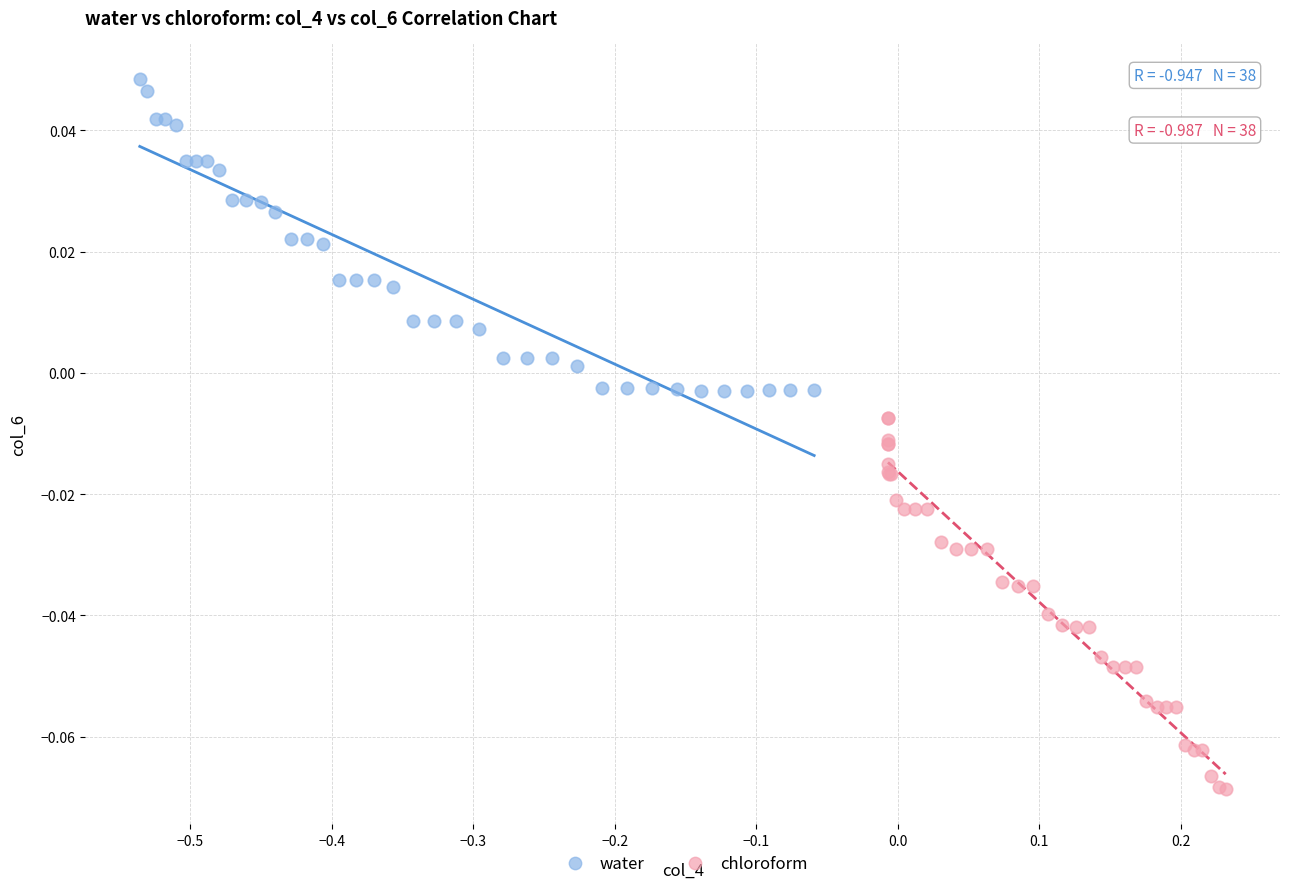

Which series contains the lowest Y value?

chloroform